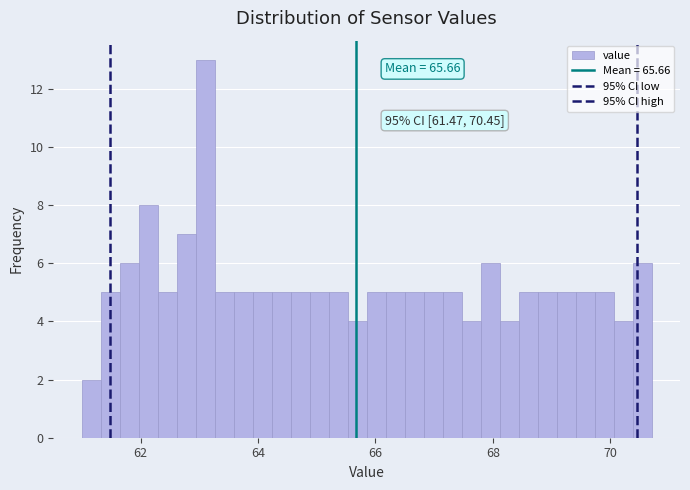

Read against the x-axis, roughly where is the centre of the tallest bar?

63.2